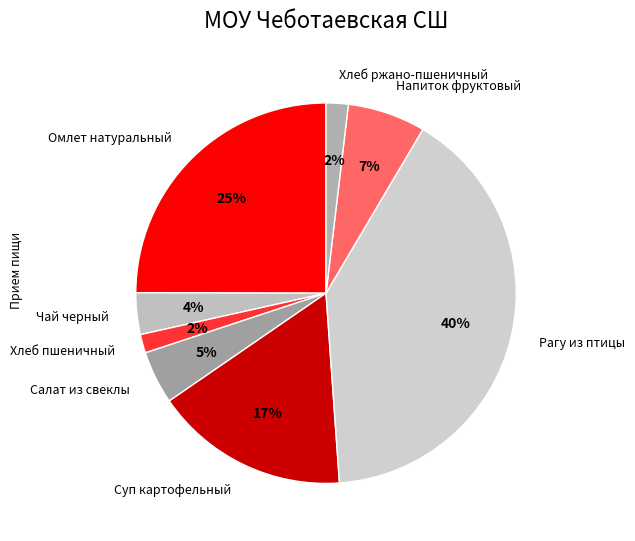

To the nearest percent, what is the combined percentage of Чай черный and Омлет натуральный?

28%